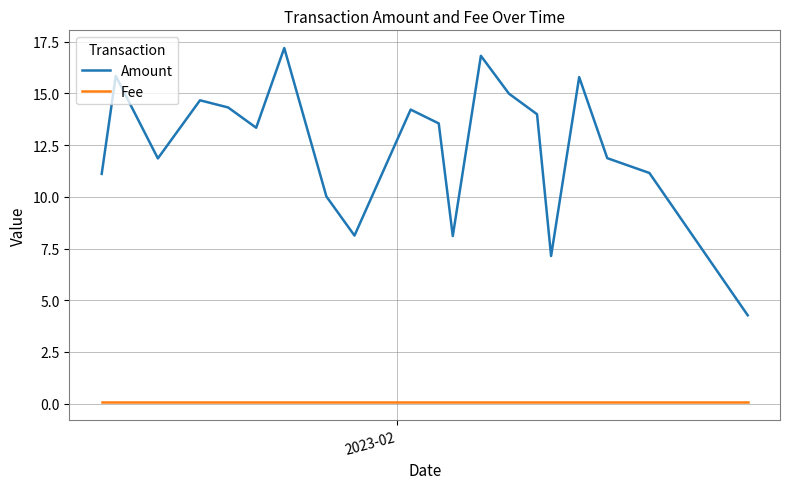

List the series in order of their overall mean, lowest first.

Fee, Amount